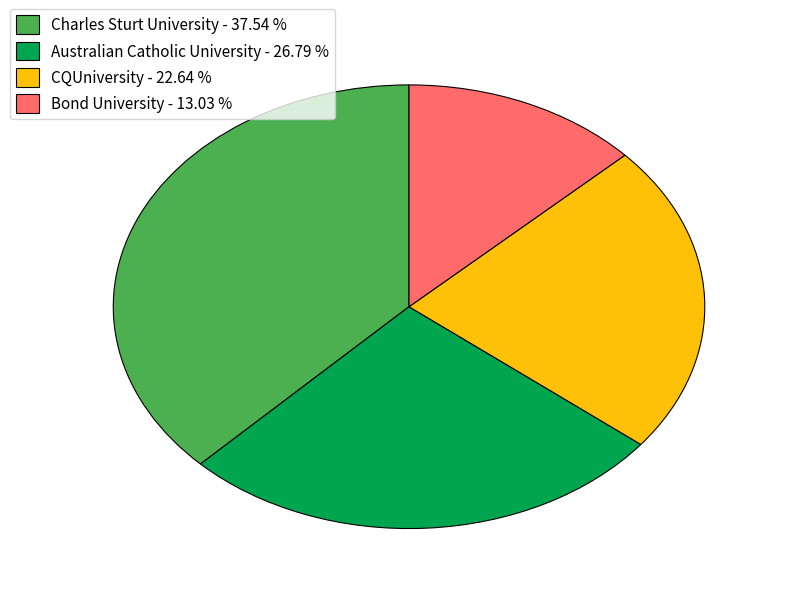

Is the sum of Australian Catholic University - 26.79 % and Charles Sturt University - 37.54 % greater than half?

Yes